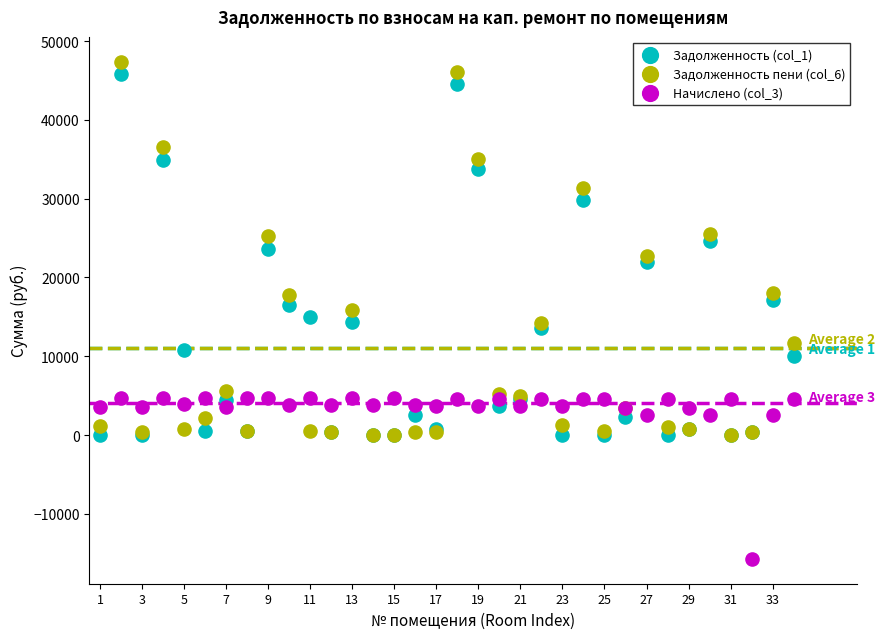

What are all the series names shown in the legend?

Задолженность (col_1), Задолженность пени (col_6), Начислено (col_3)